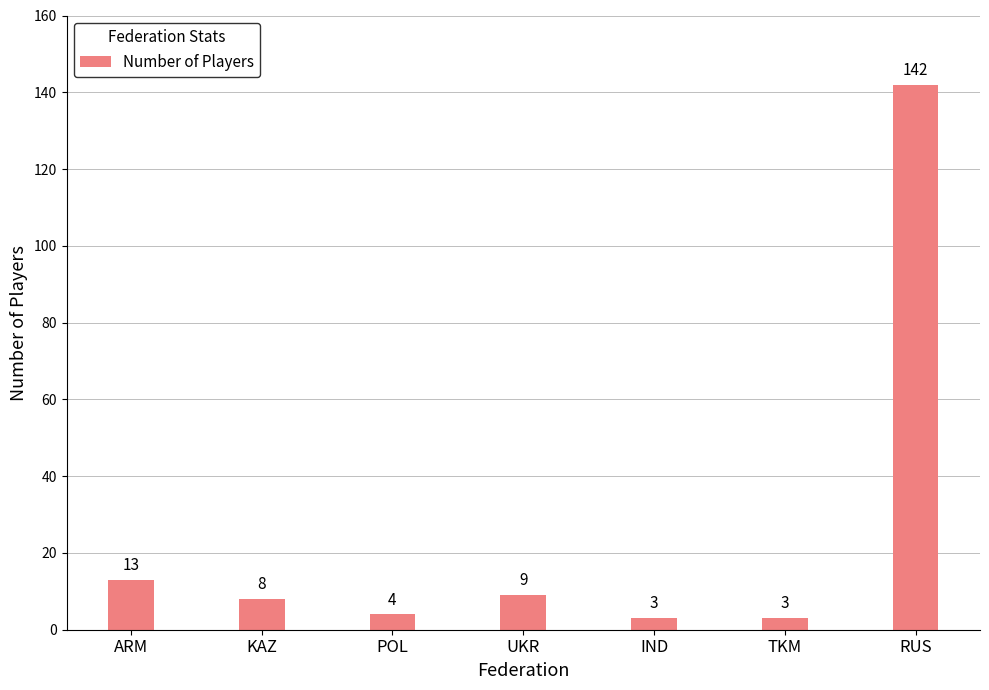

Which has a higher value, IND or KAZ?

KAZ